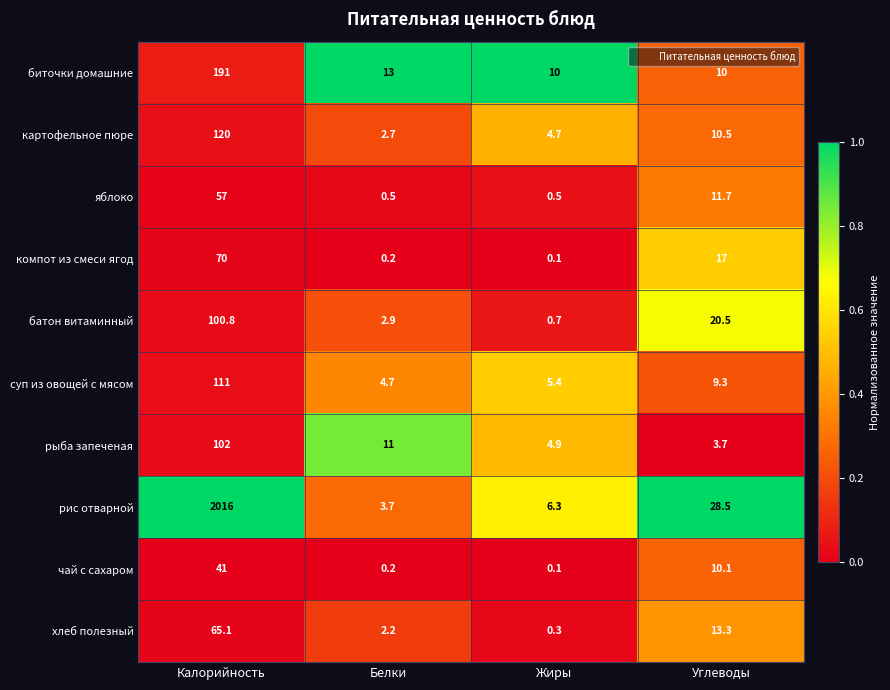

At how many categories does at least one series exceed 0?

4